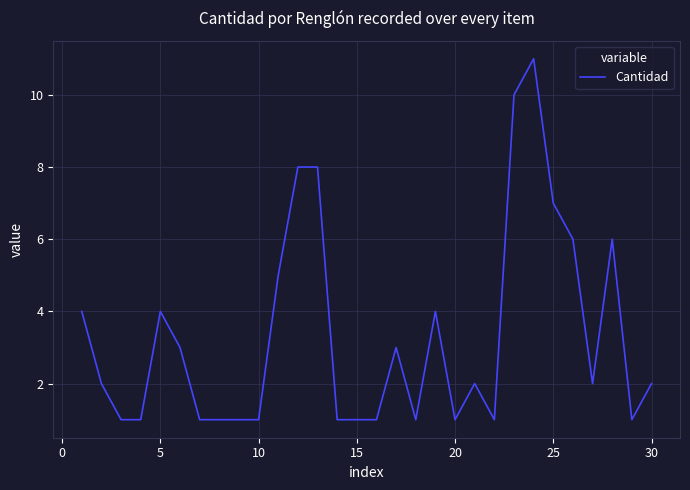

What is the difference between the maximum and minimum values?

10